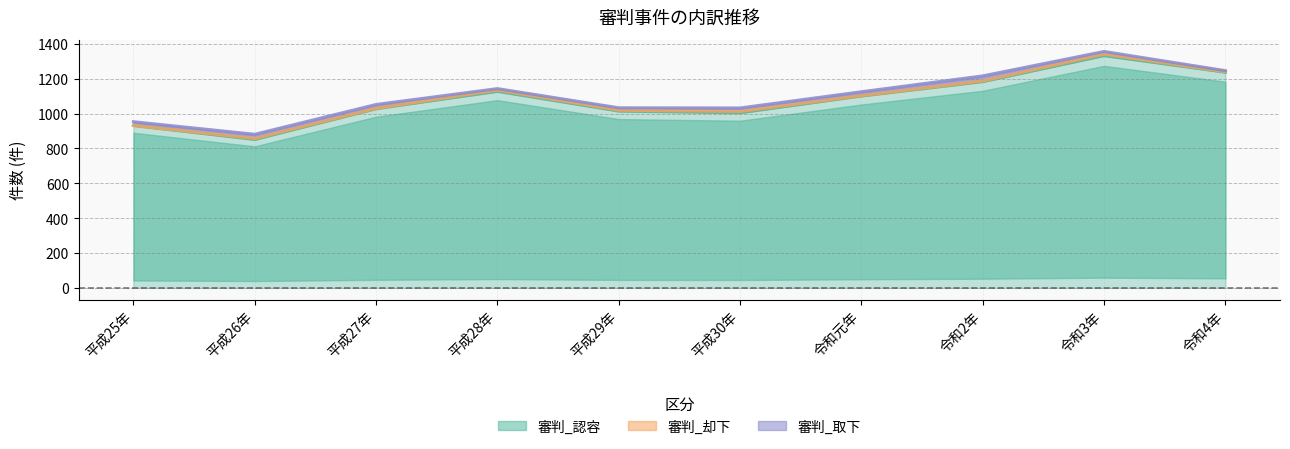

What is the value of the 審判_認容 point at the 8th from the left?

1183